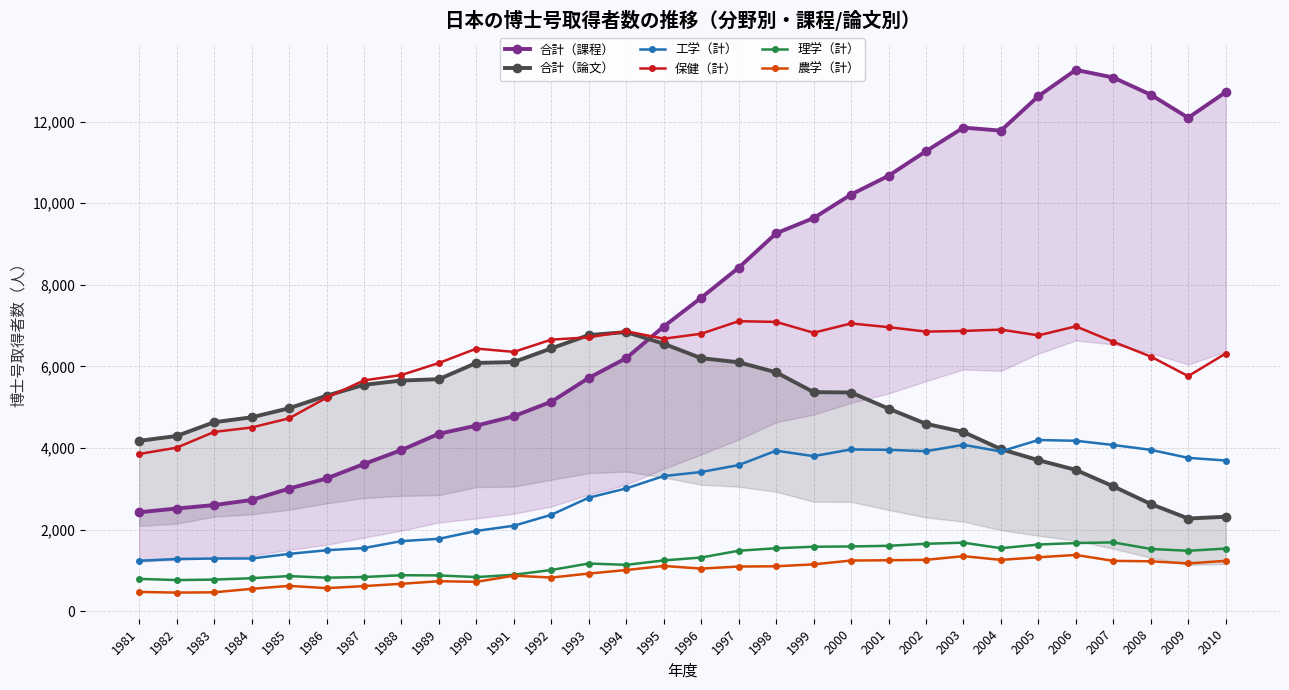

Which has a higher value, 1983 or 2008?

2008